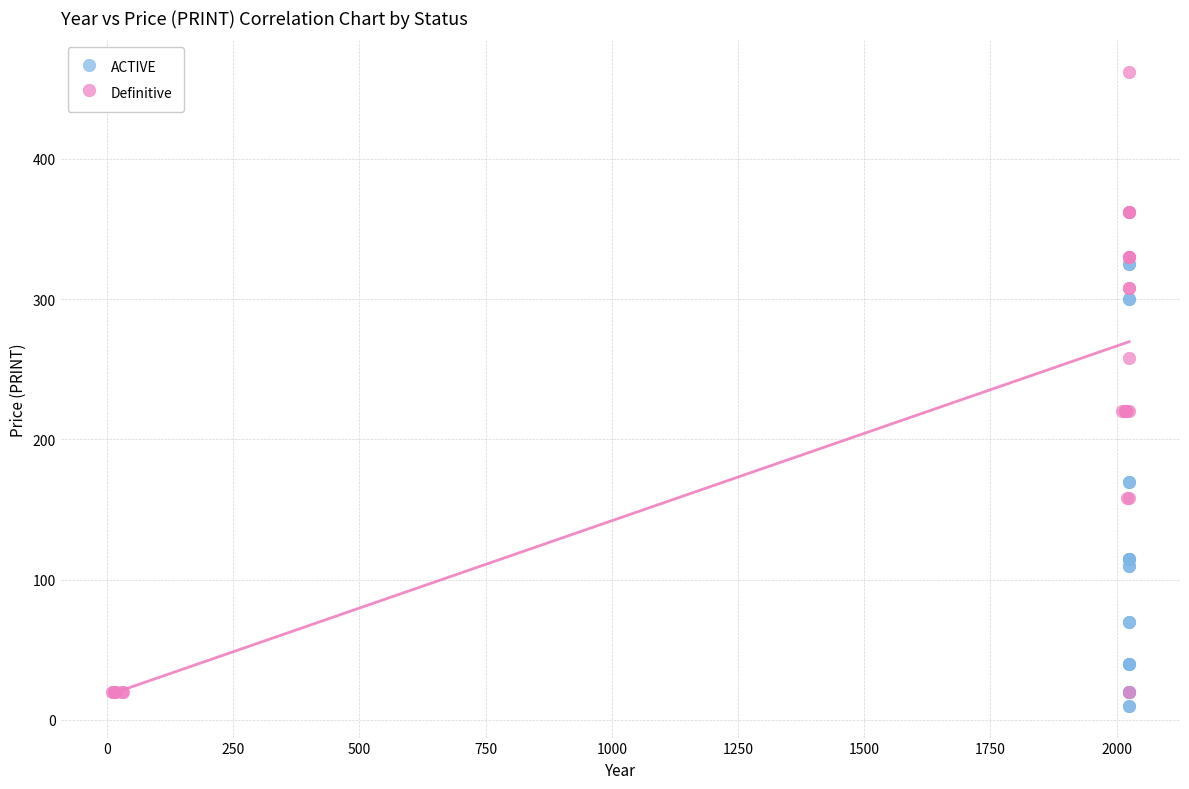

Which series has the largest Y range (max minus min)?

Definitive